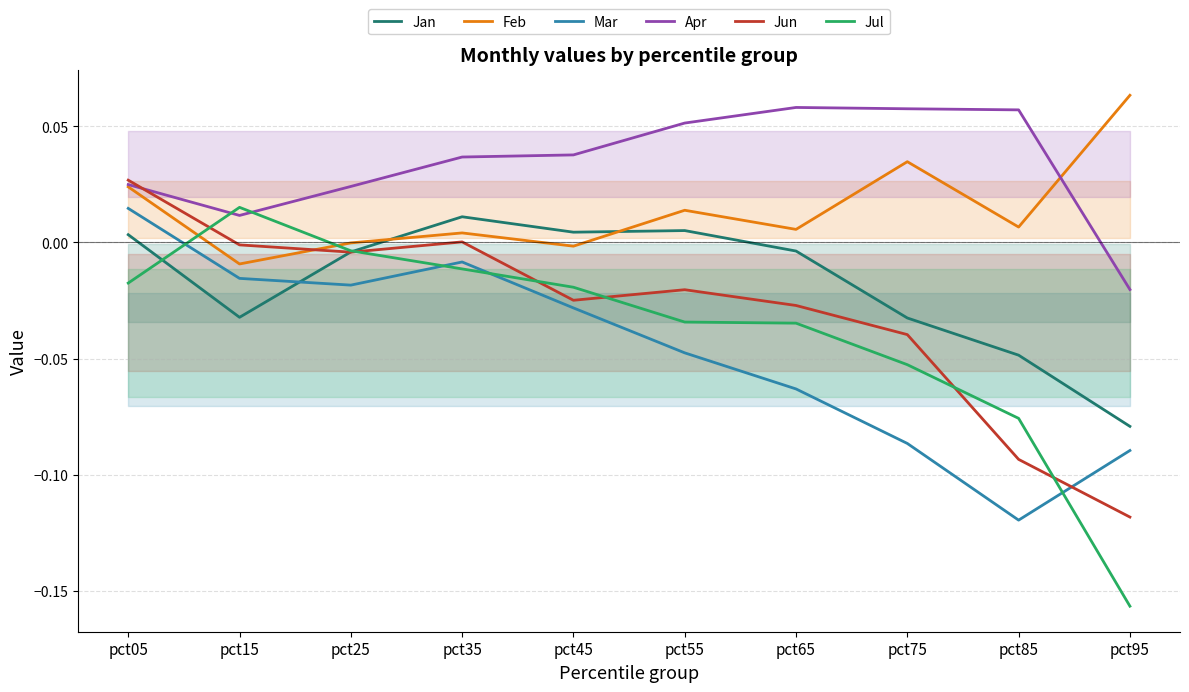

How many lines are shown in the chart?

6